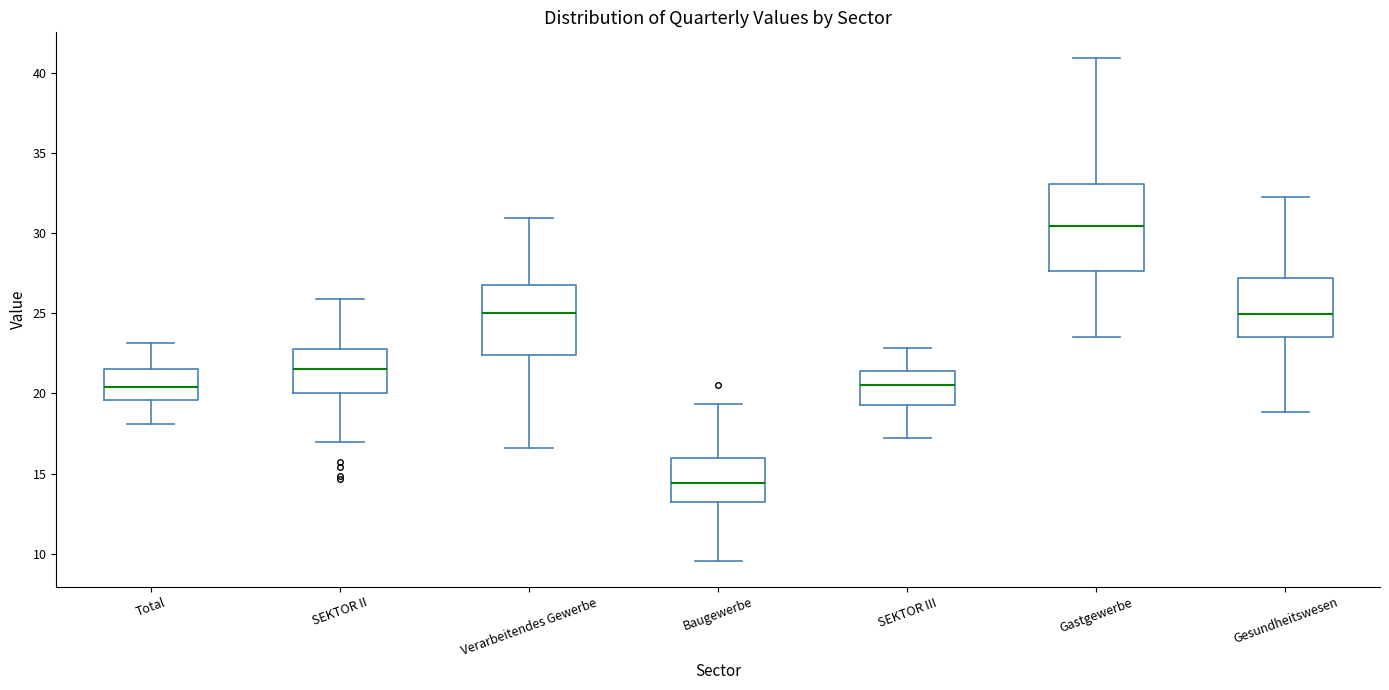

Where does the lower whisker of the box for Gastgewerbe end on the y-axis? The values are not printed on the chart, so give them approximately, as read against the axis.

23.5